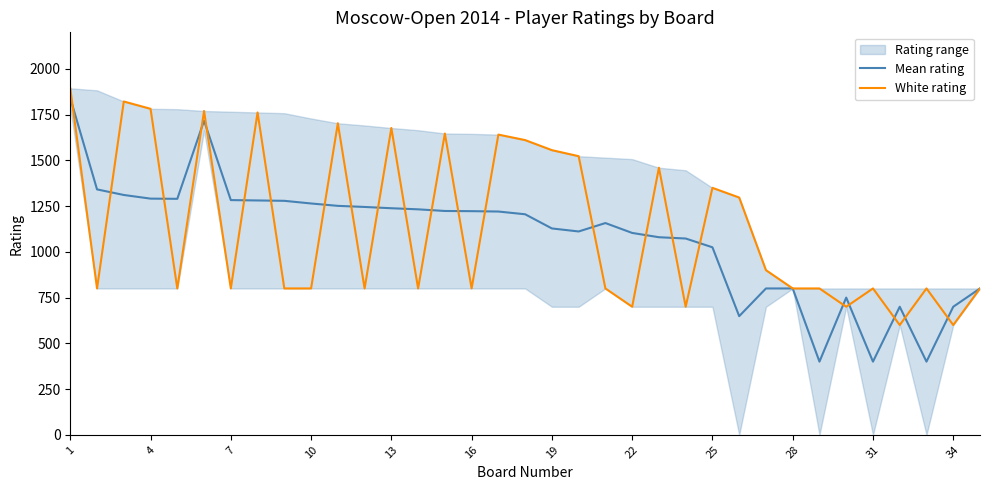

The value of Mean rating at 16 is 1952.3. True or false?

False